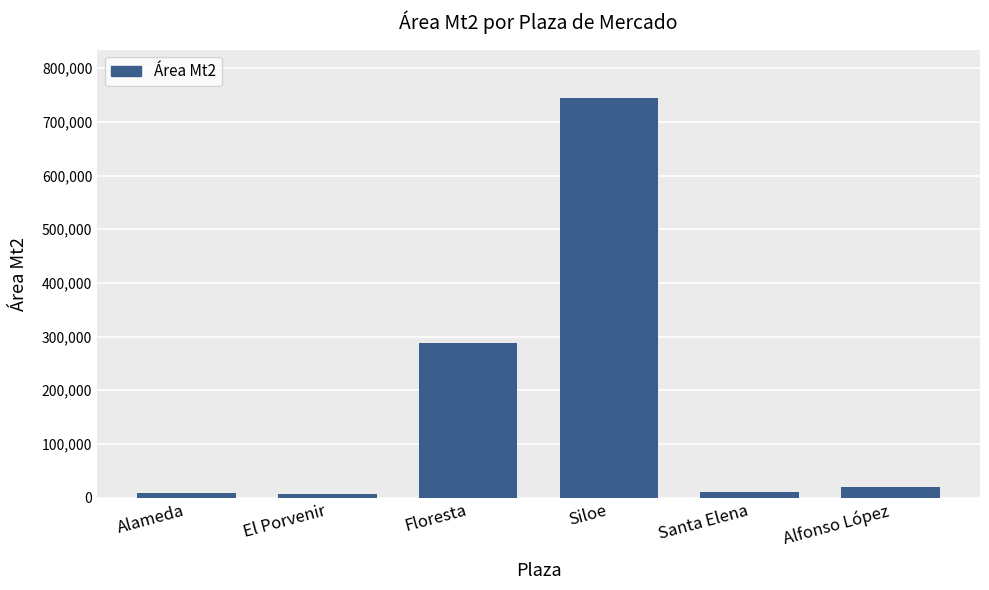

What is the value of the 1st bar from the left?

8950